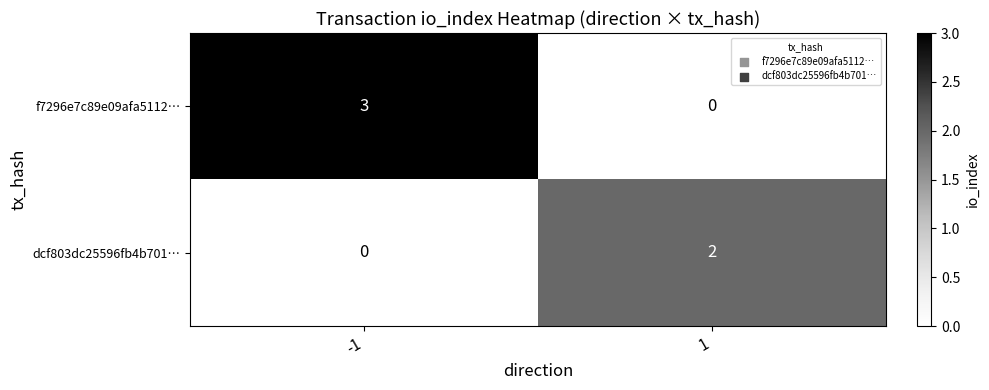

The value of dcf803dc25596fb4b701… at 1 is 3. True or false?

False